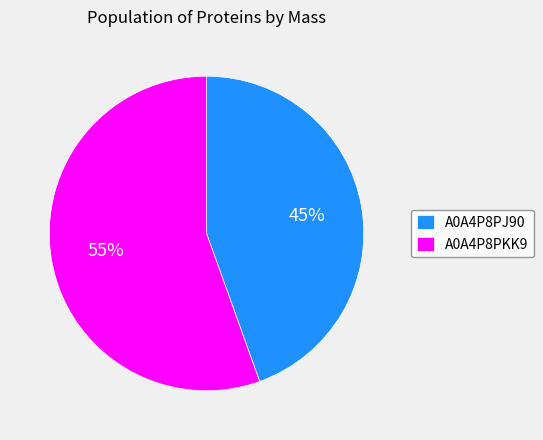

Is there a majority slice in this chart?

Yes